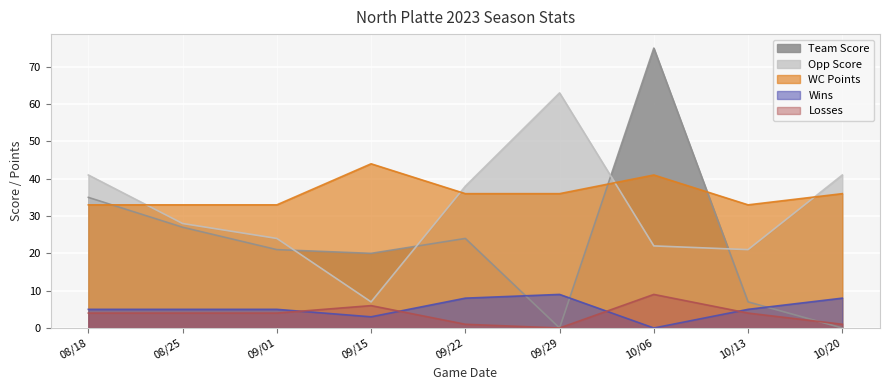

How many lines are shown in the chart?

5